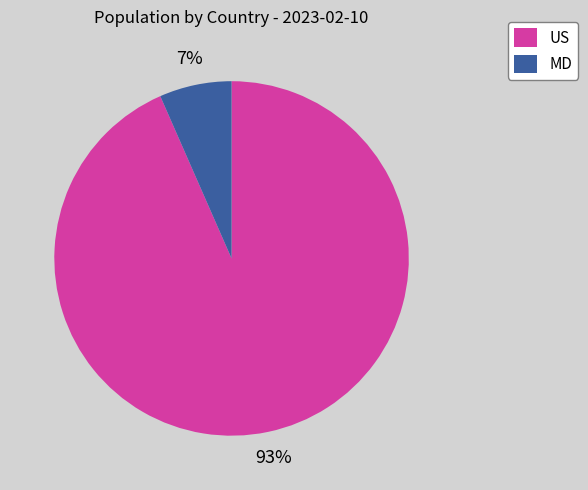

Does MD account for over 50% of the chart?

No